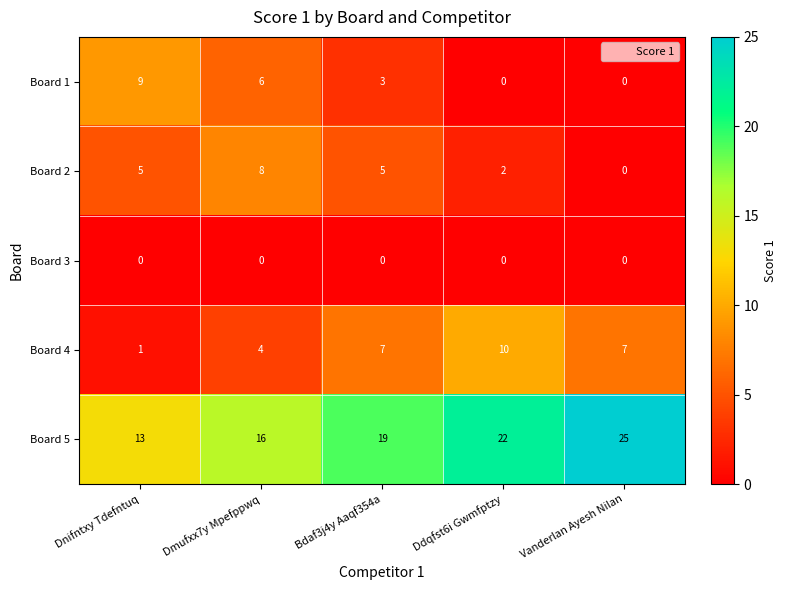

What is the total value across all series at Ddqfst6i Gwmfptzy?

34